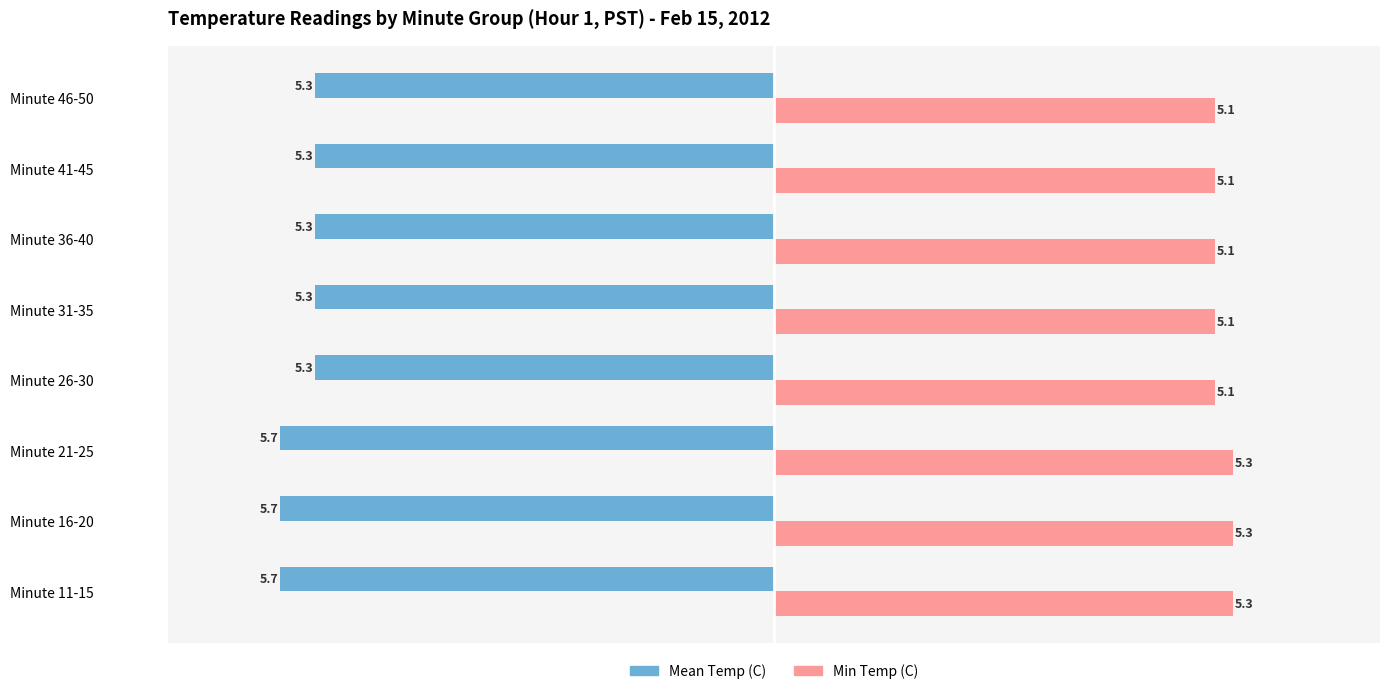

What are all the series names shown in the legend?

Mean Temp (C), Min Temp (C)